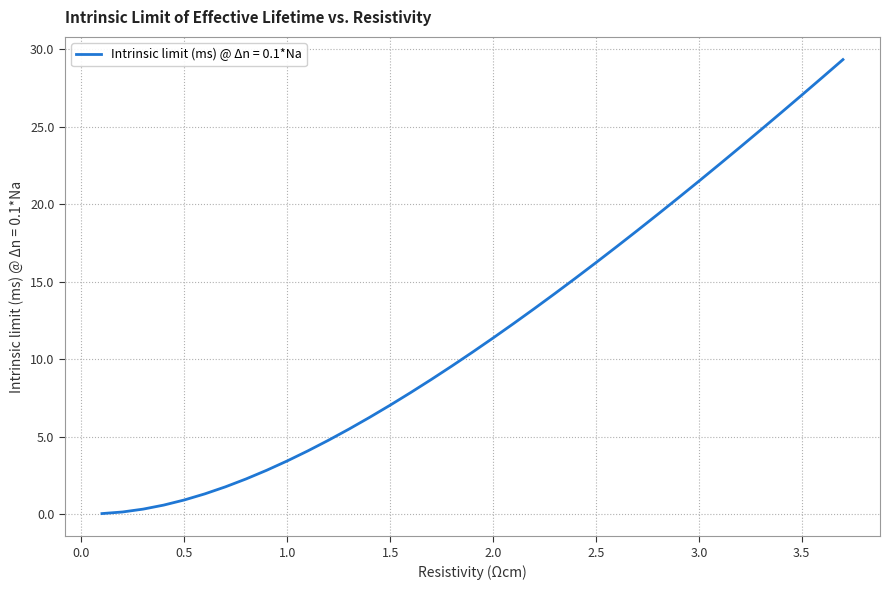

What is the greatest value displayed?

29.3